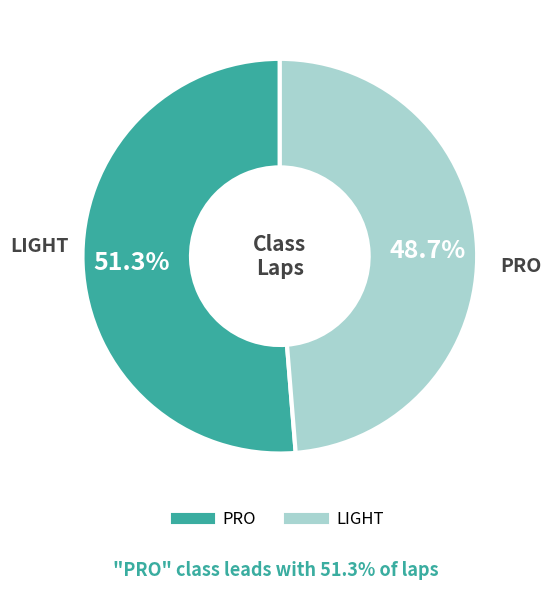

Is there any slice that represents more than half of the pie?

Yes